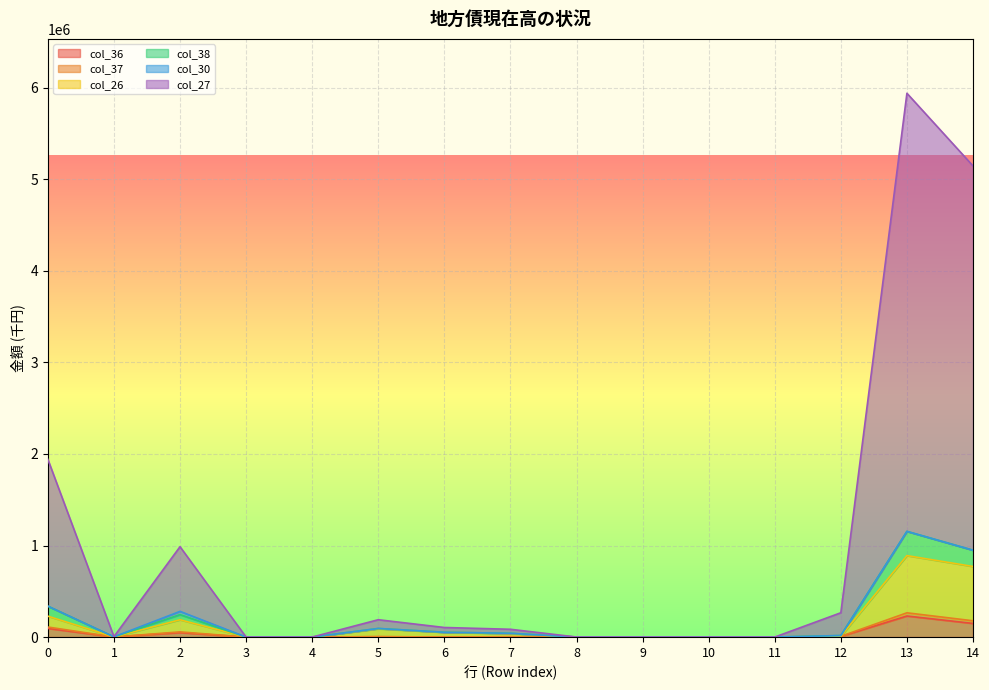

What is the difference between the maximum and minimum values in the col_26 series?

889662